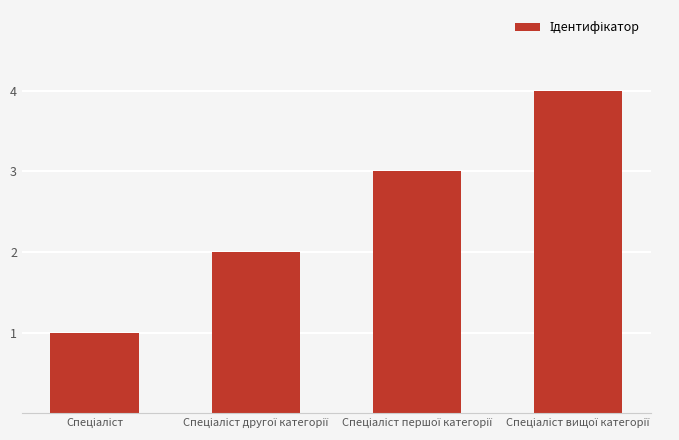

How many series are shown in this chart?

1